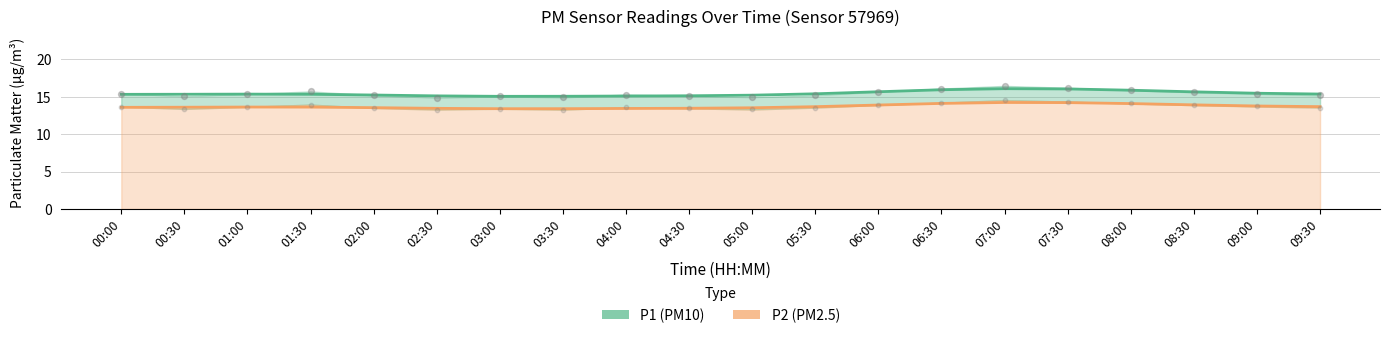

Which series reaches the minimum Y coordinate?

P2 (PM2.5)